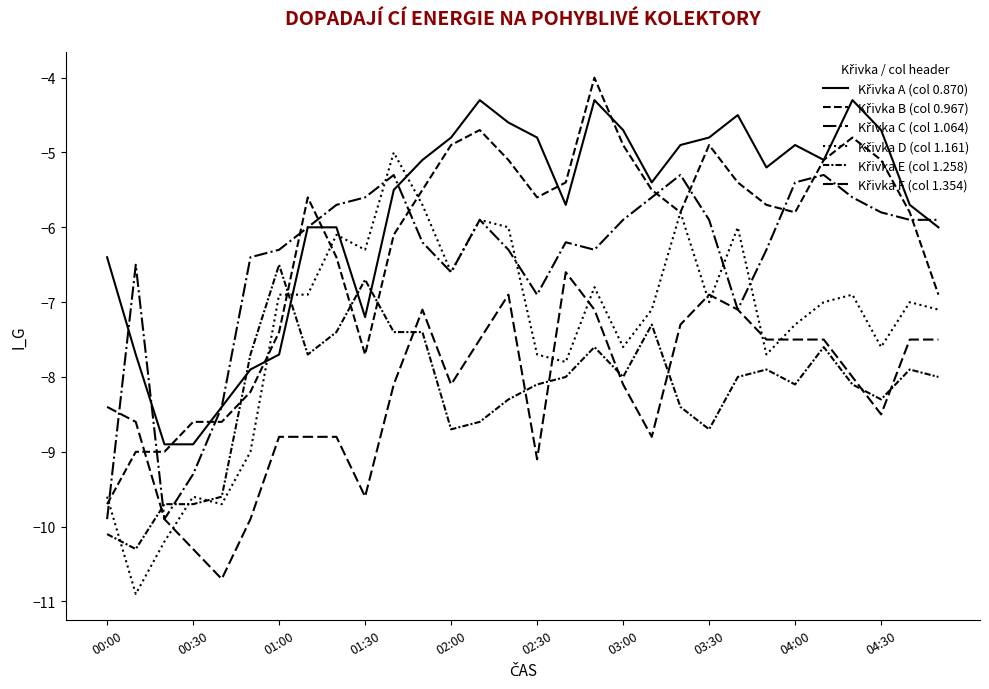

List the series in order of their peak value, highest first.

Křivka B (col 0.967), Křivka A (col 0.870), Křivka D (col 1.161), Křivka C (col 1.064), Křivka E (col 1.258), Křivka F (col 1.354)